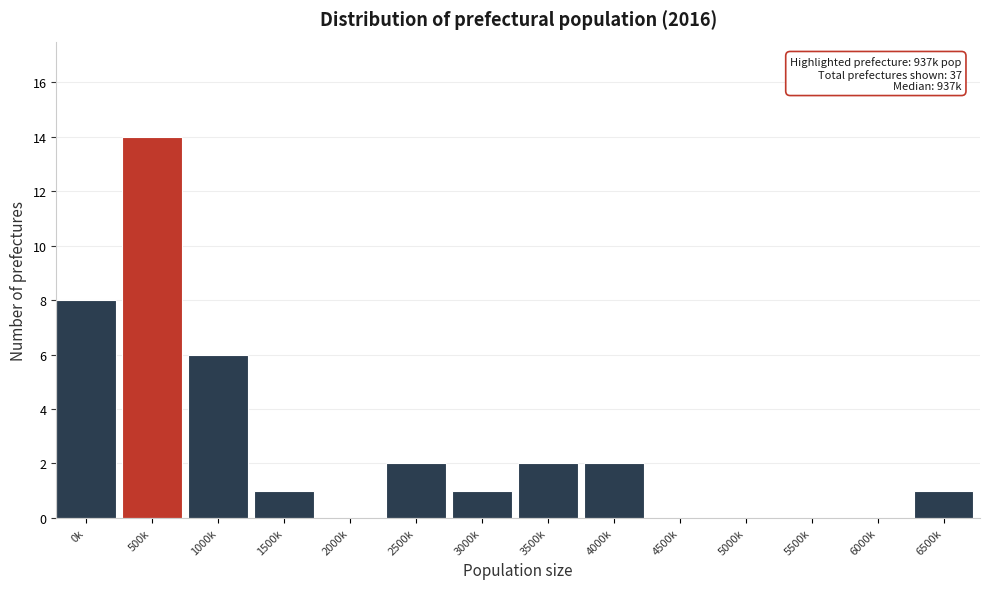

Reading left to right, what are all the values shown in this chart?

0k=8	500k=14	1000k=6	1500k=1	2000k=0	2500k=2	3000k=1	3500k=2	4000k=2	4500k=0	5000k=0	5500k=0	6000k=0	6500k=1